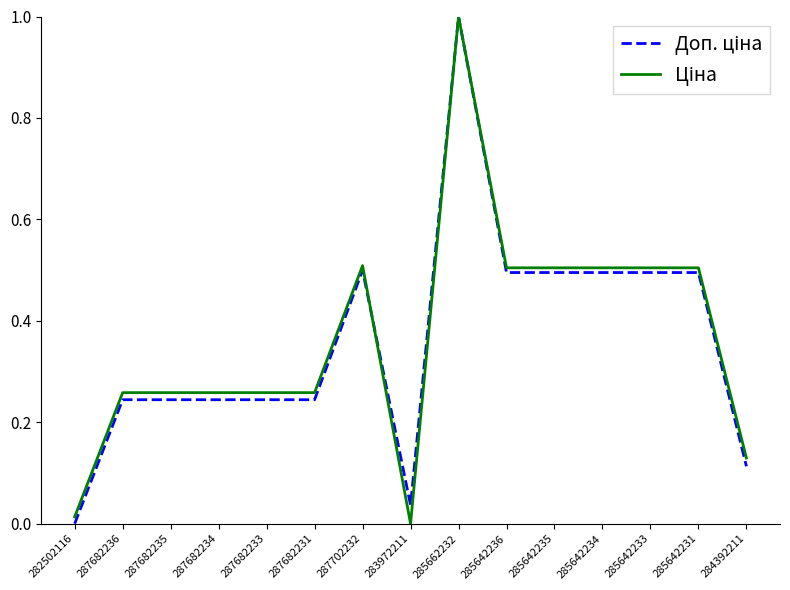

Which category has the highest value across all series?

285662232